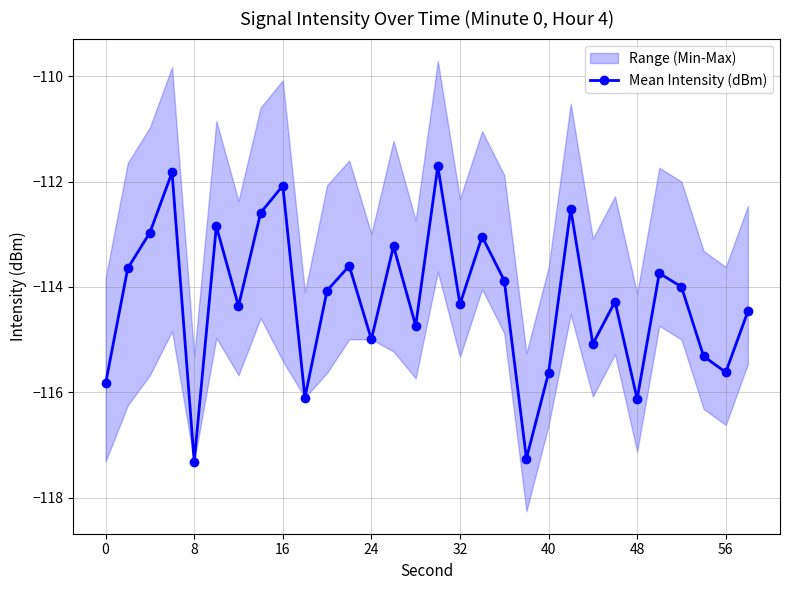

What is the average value?

-114.2